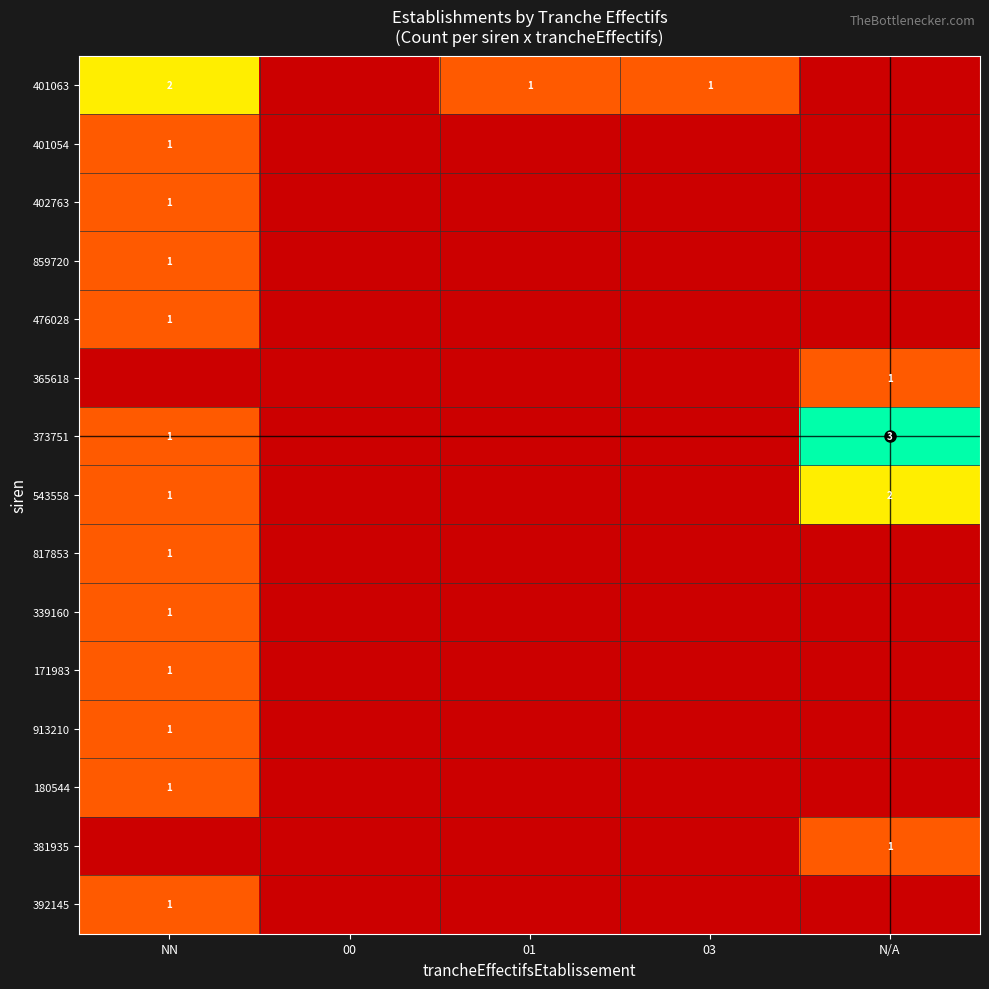

How many series are shown in this chart?

15